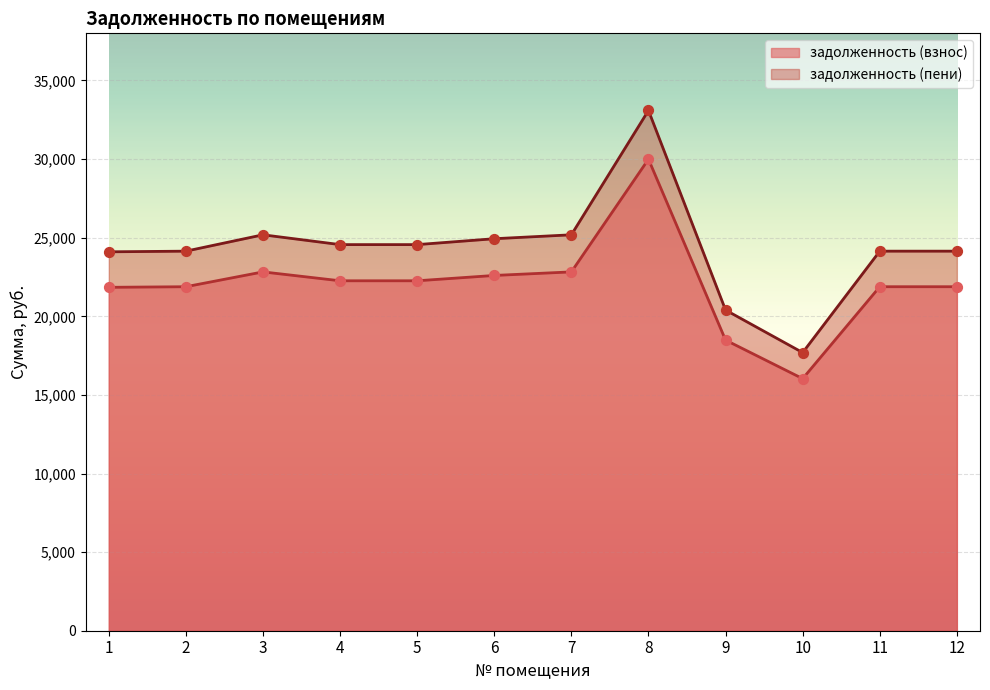

Is the value of задолженность (взнос) at 4 greater than the value of задолженность (пени) at 1?

No